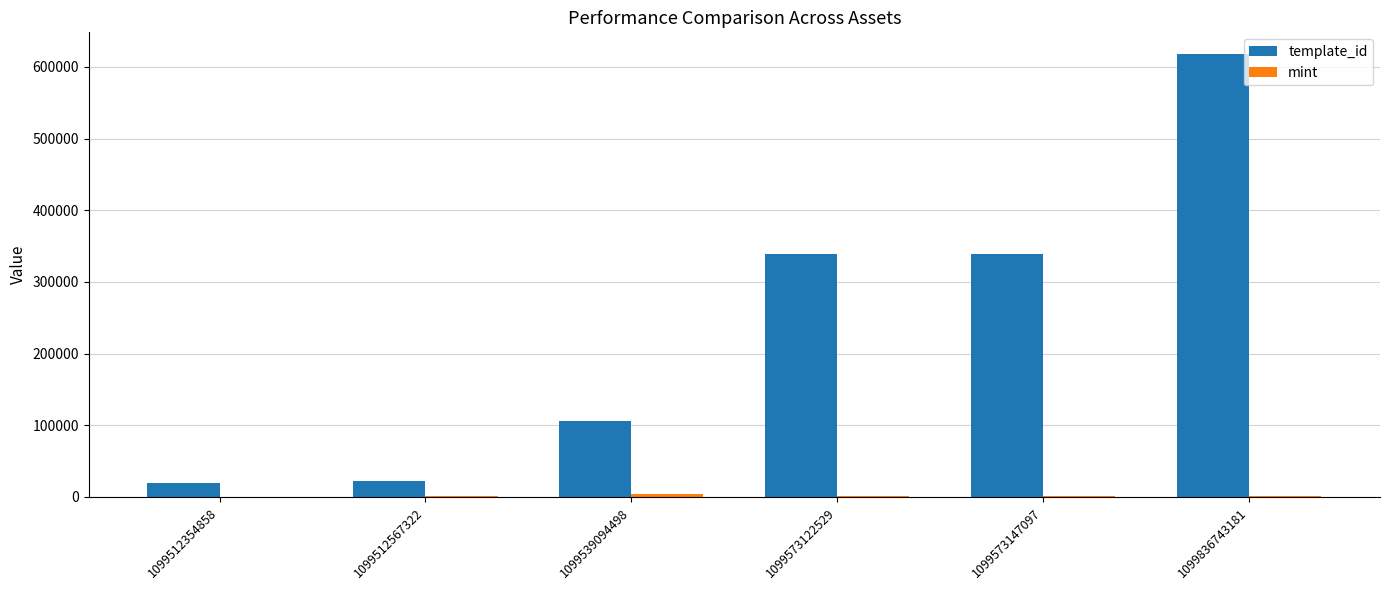

At which category is the sum across all series the highest?

1099836743181